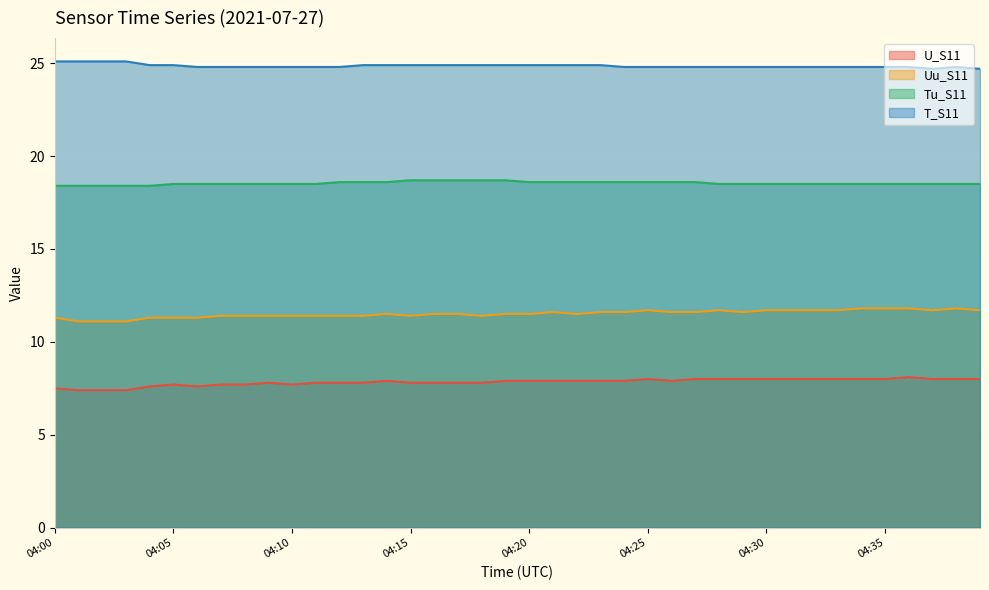

Which has a higher value, 04:32 or 04:10?

04:32